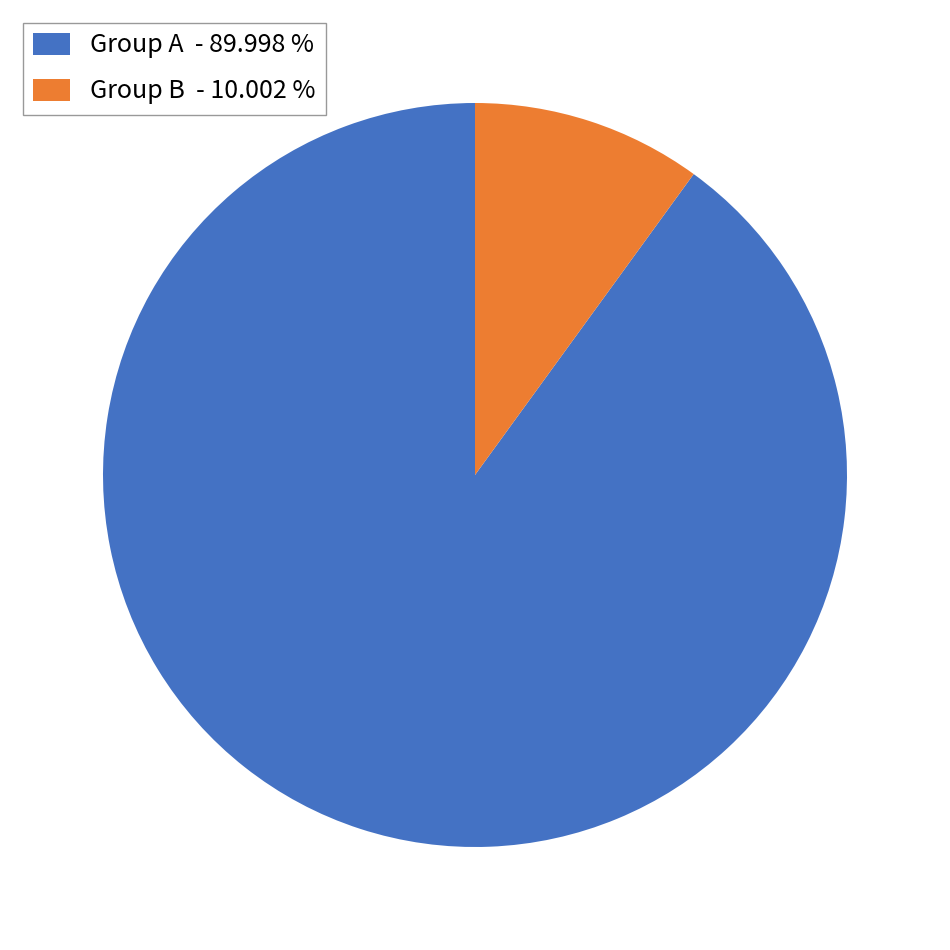

Is there a majority slice in this chart?

Yes